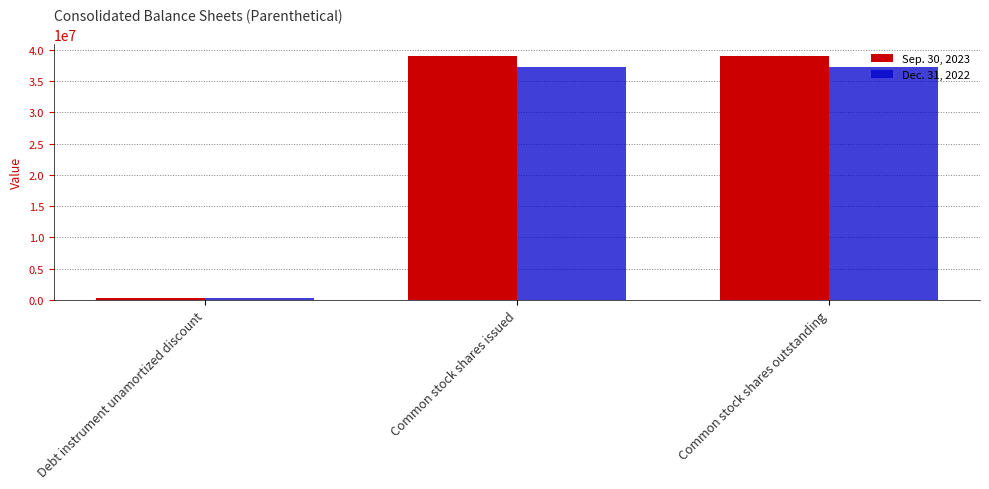

What is the smallest value displayed?

257582